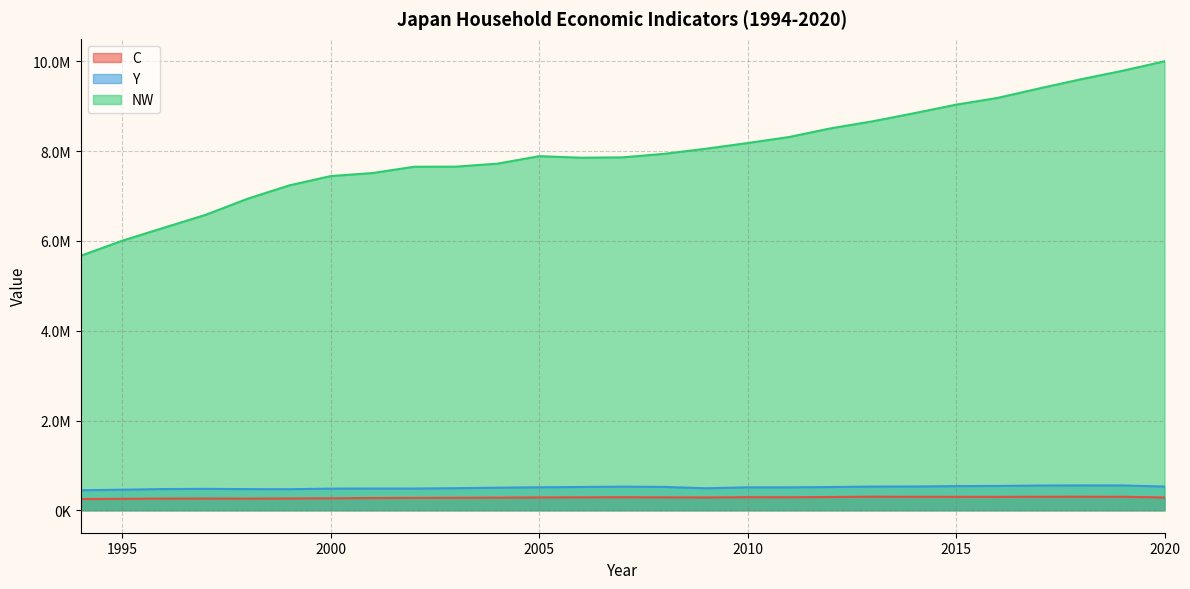

True or false: NW and C intersect in this chart.

False